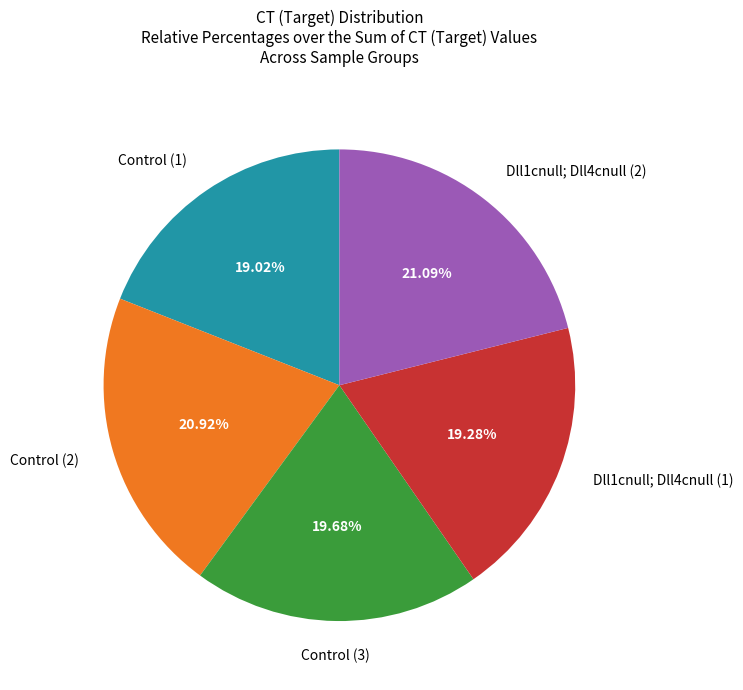

To the nearest percent, what is the difference between the largest and smallest slice percentages?

2%